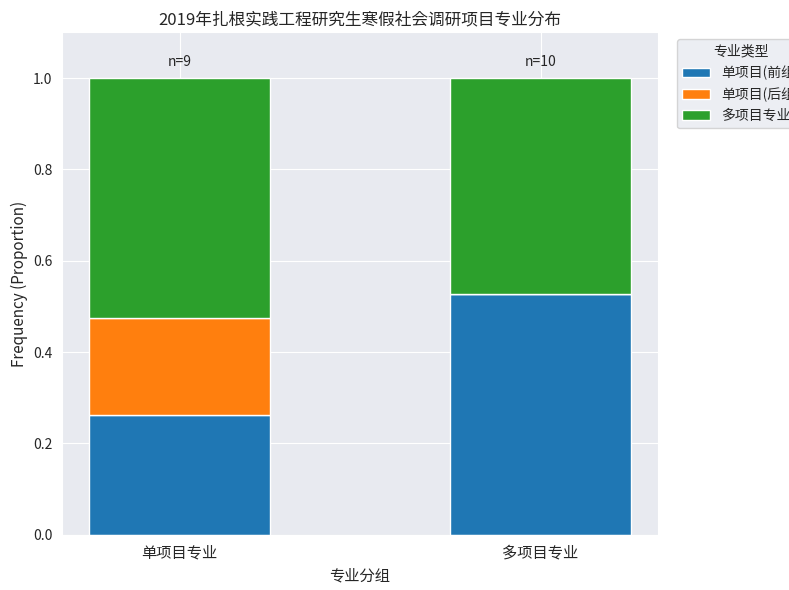

What is the total value across all series at 单项目专业?

1.0